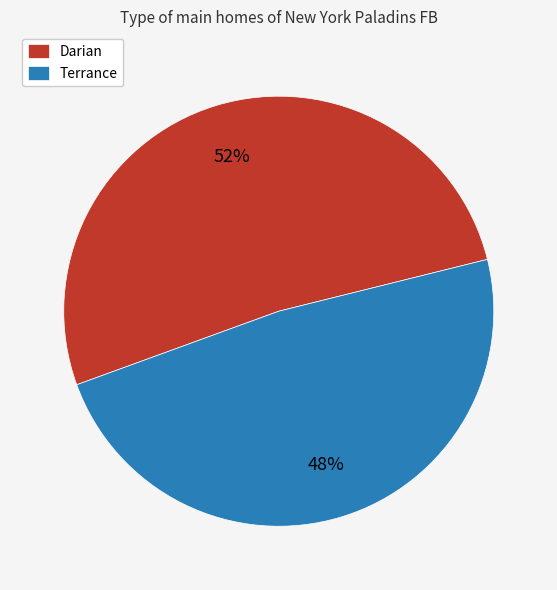

Count the number of slices in the pie.

2